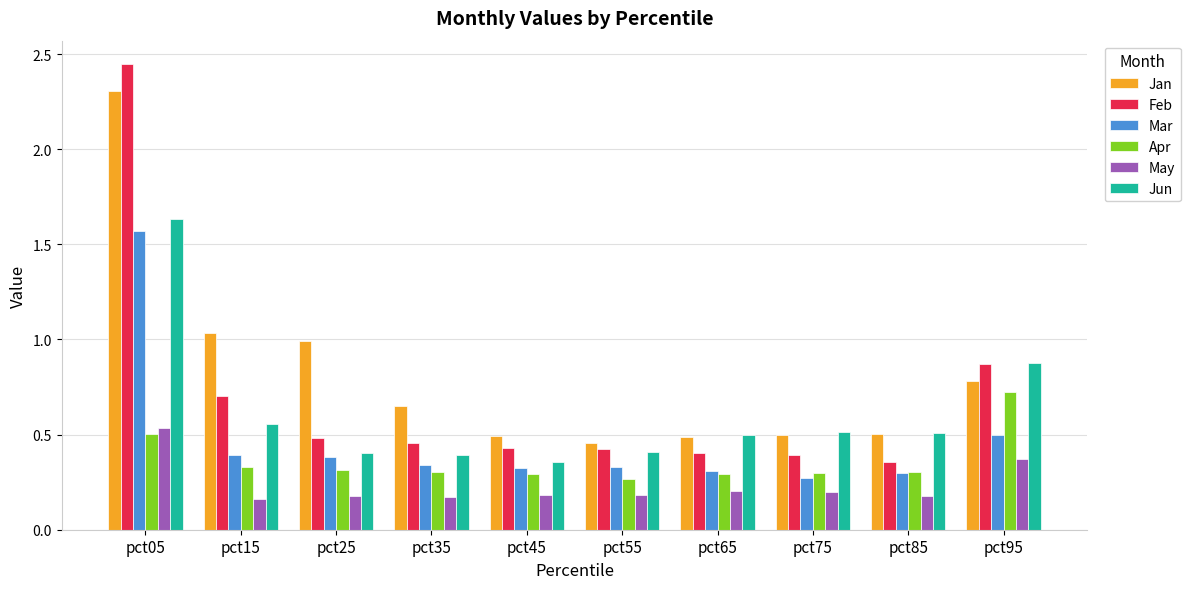

What is the sum of all Mar values?

4.7